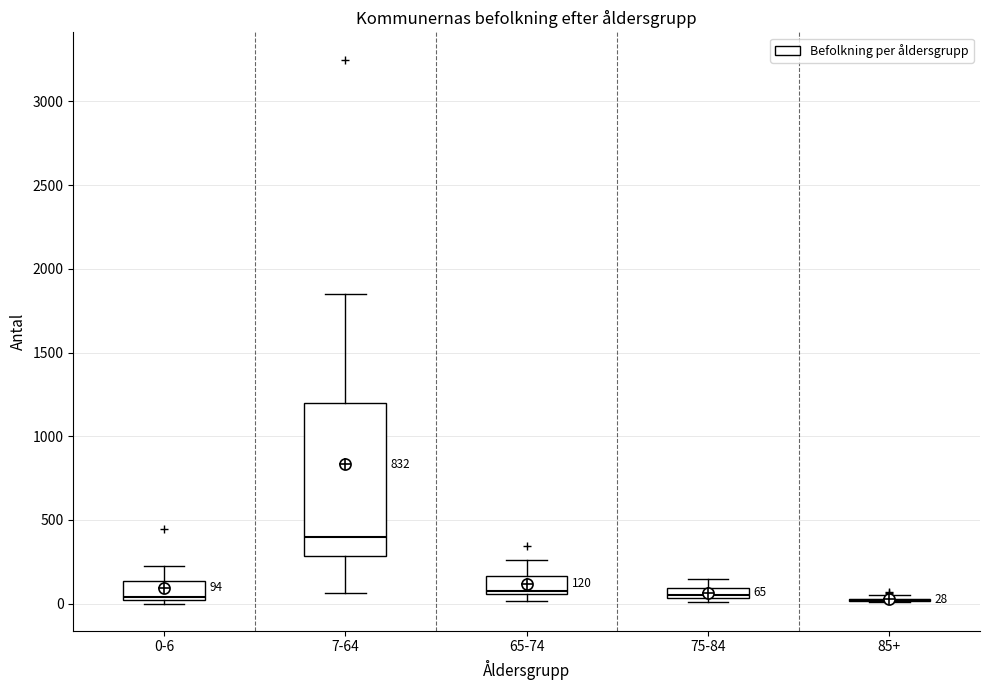

Which box is the tallest, from its lower edge to its upper edge?

7-64